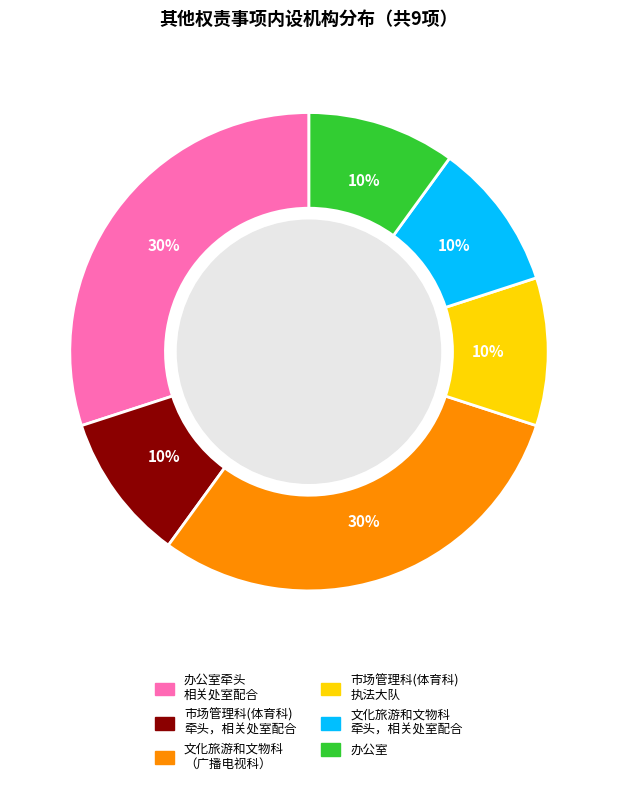

Is there any slice that represents more than half of the pie?

No